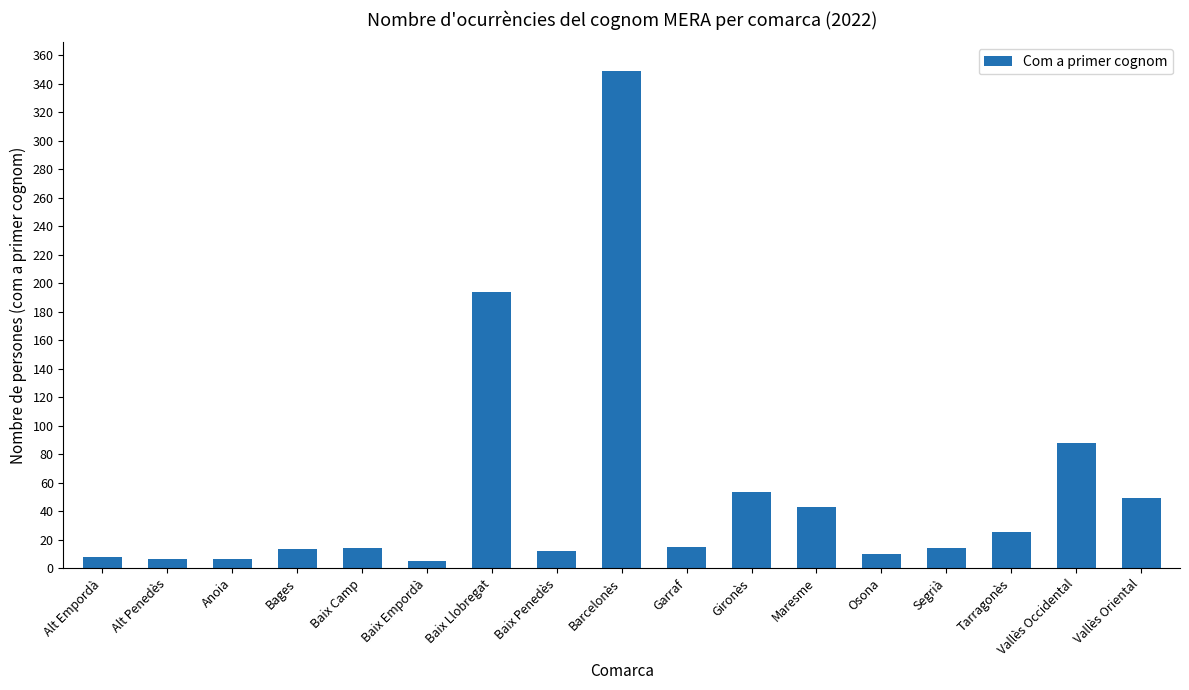

At which category does the chart reach its peak across all series?

Barcelonès